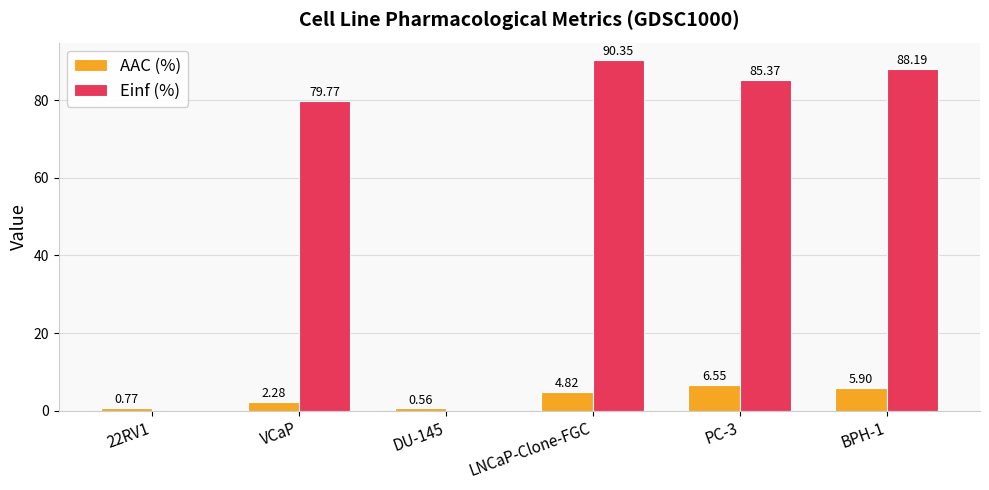

Where does the AAC (%) series first go above 4?

LNCaP-Clone-FGC